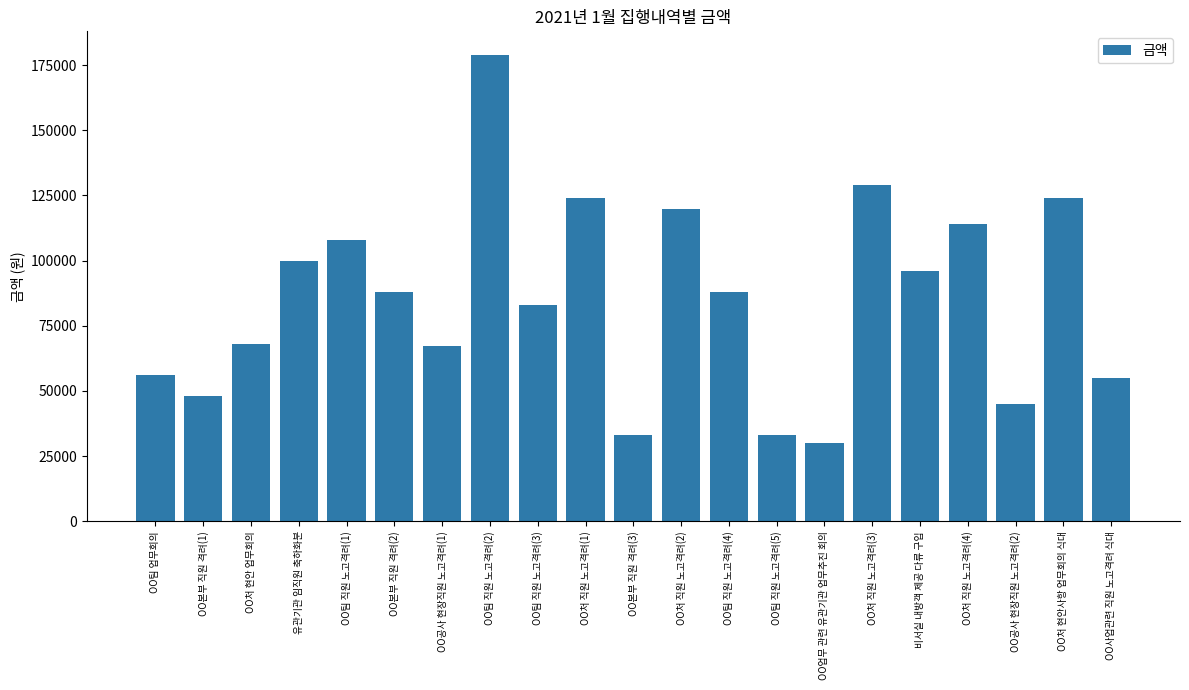

The value at OO공사 현장직원 노고격려(2) is 27283. True or false?

False